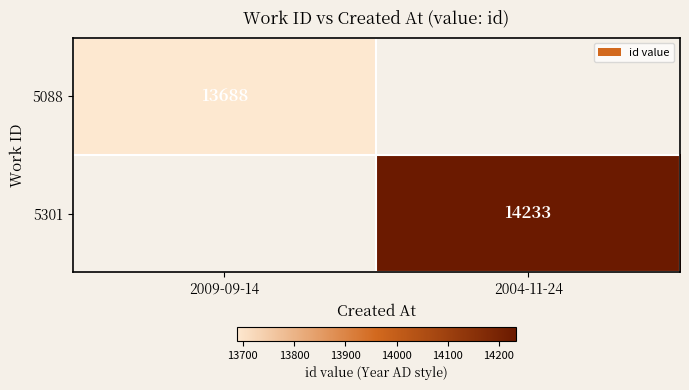

Is it true that 5088 equals 13688 at 2009-09-14?

True